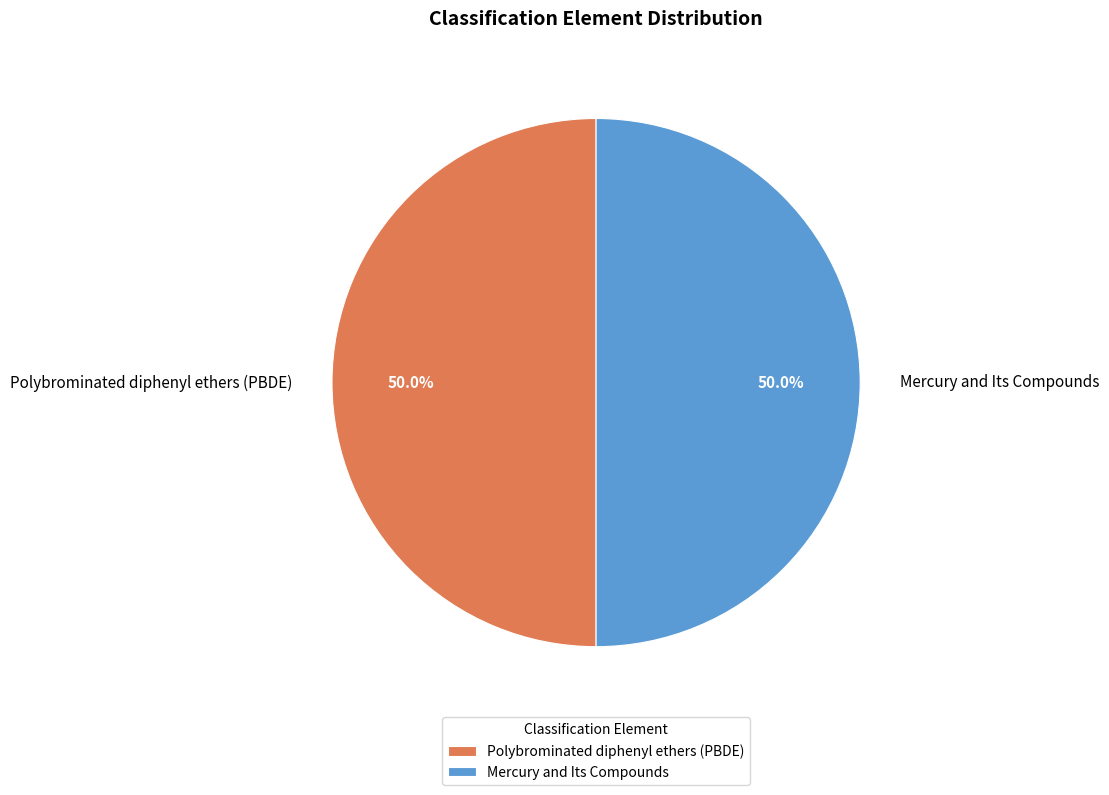

How many slices are in this pie chart?

2